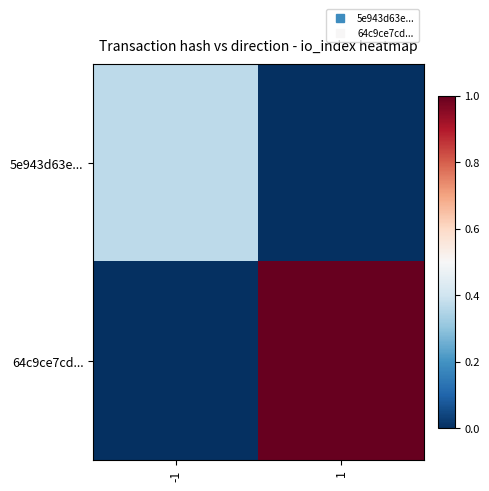

Reading right to left, list all the values displayed in this chart.

5e943d63e...: 1=0.0	-1=0.4
64c9ce7cd...: 1=1.0	-1=0.0